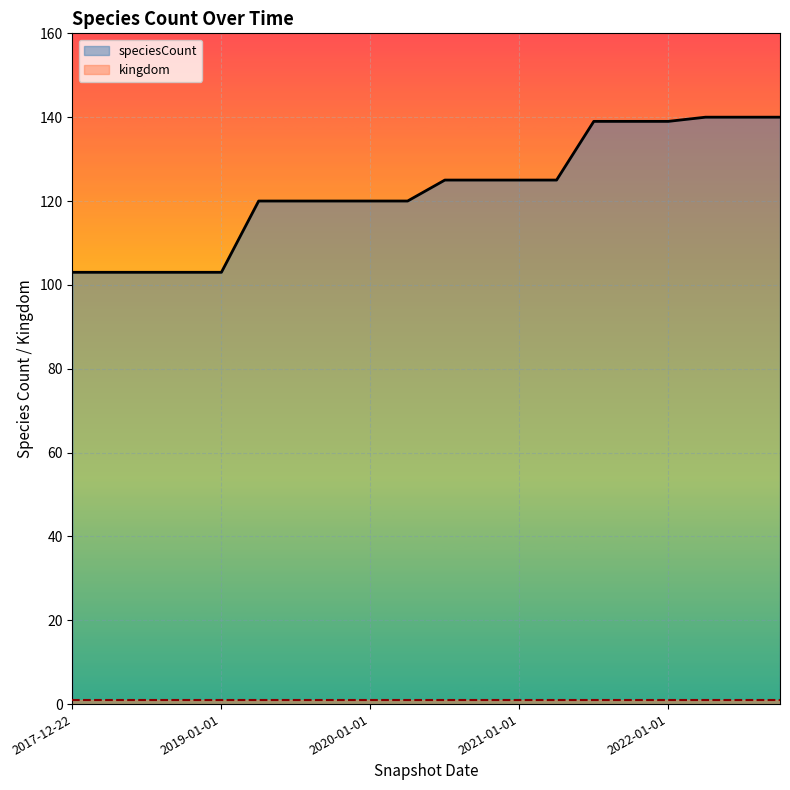

Does the chart display data point markers on the line(s)?

No